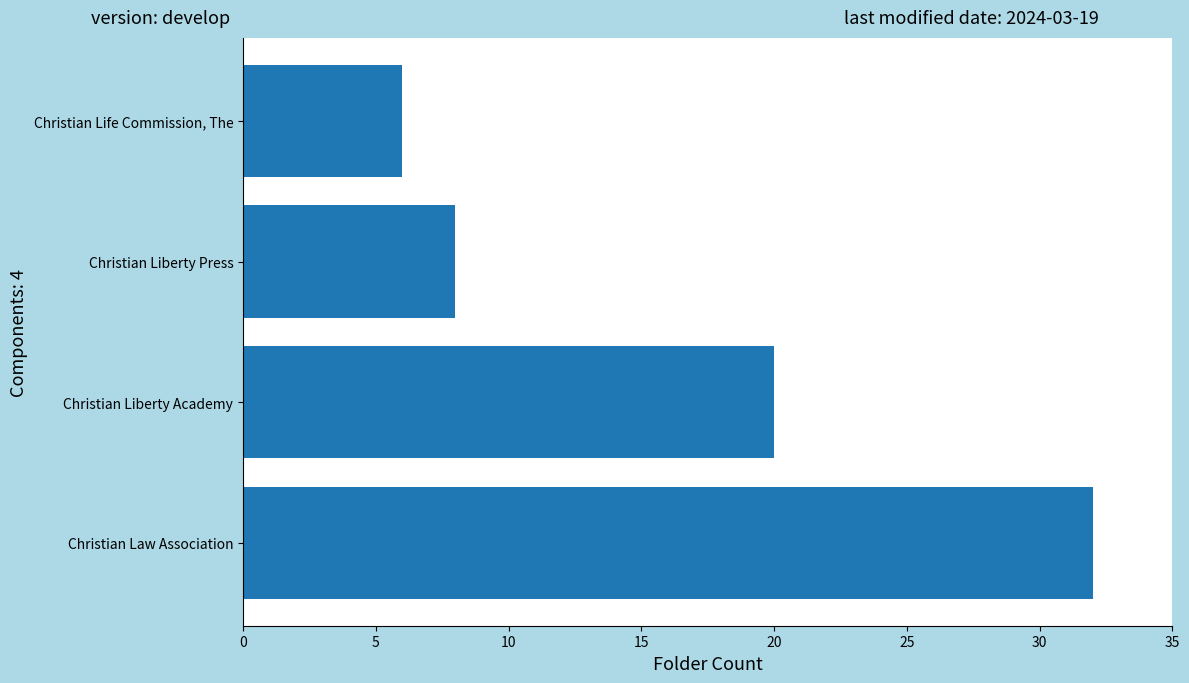

What is the change in value from Christian Law Association to Christian Liberty Press?

-24